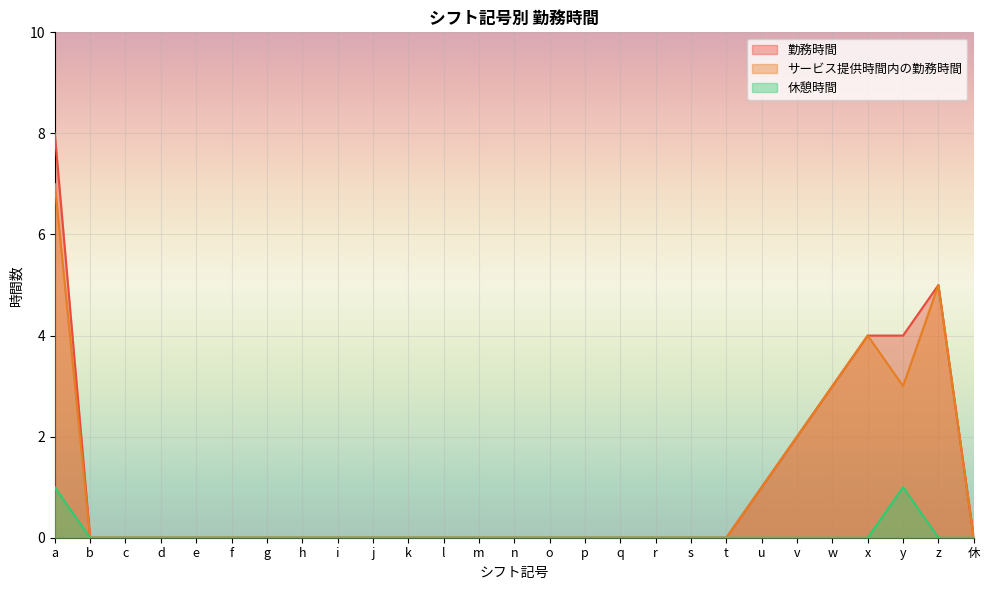

Count the サービス提供時間内の勤務時間 values in the range 0 to 1.

21